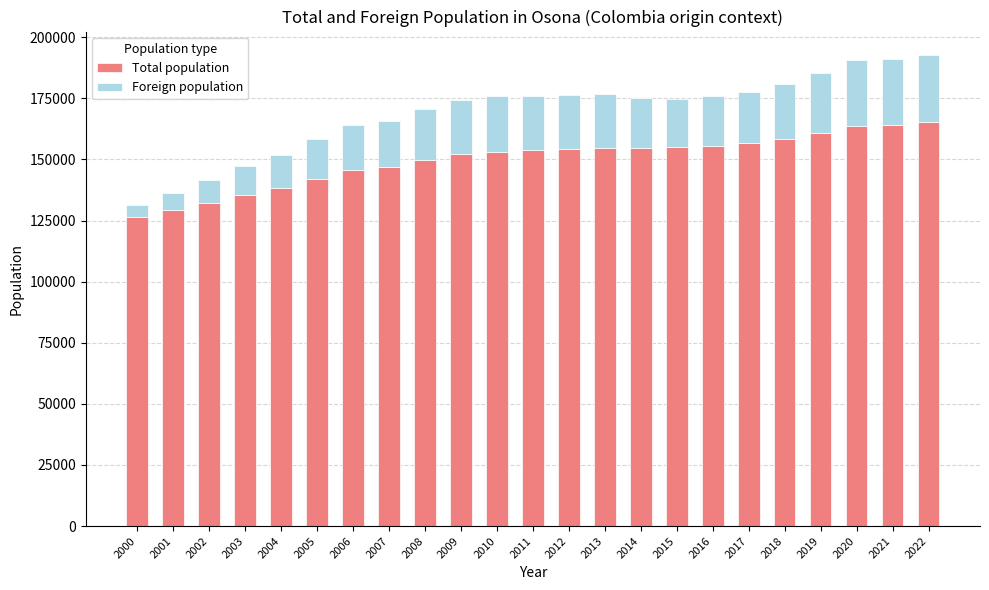

What is the difference between the maximum and minimum values in the Total population series?

38630